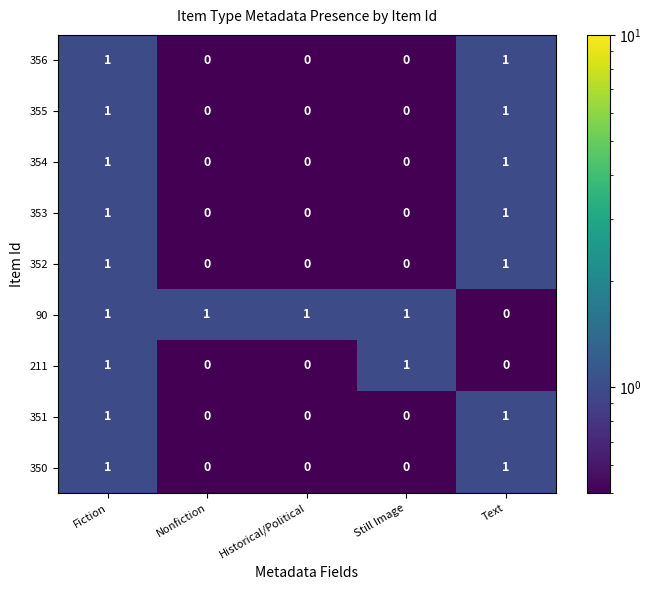

What is the total value across all series at Text?

7